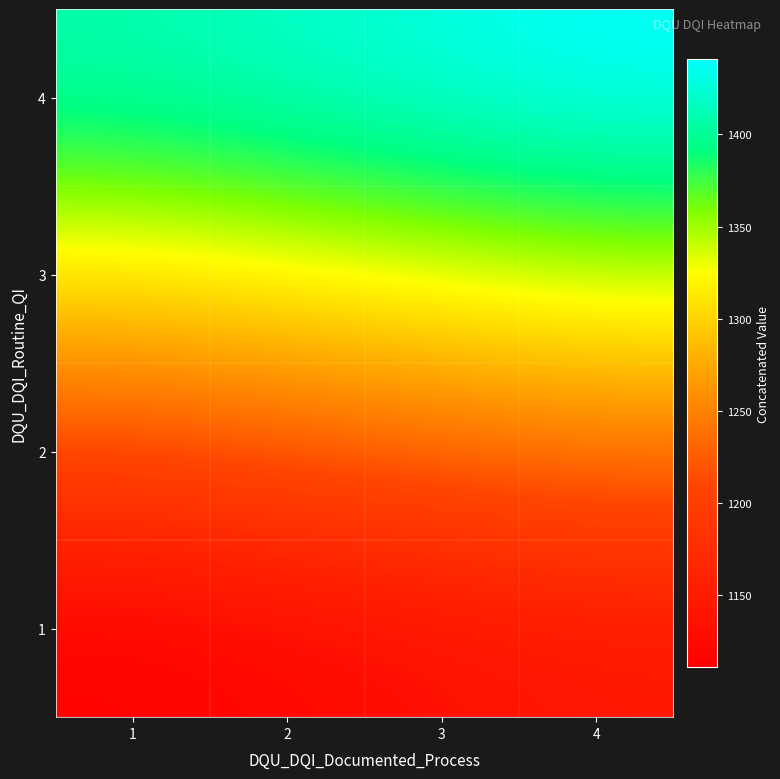

Rank the series by their maximum value, from lowest to highest.

1, 2, 3, 4